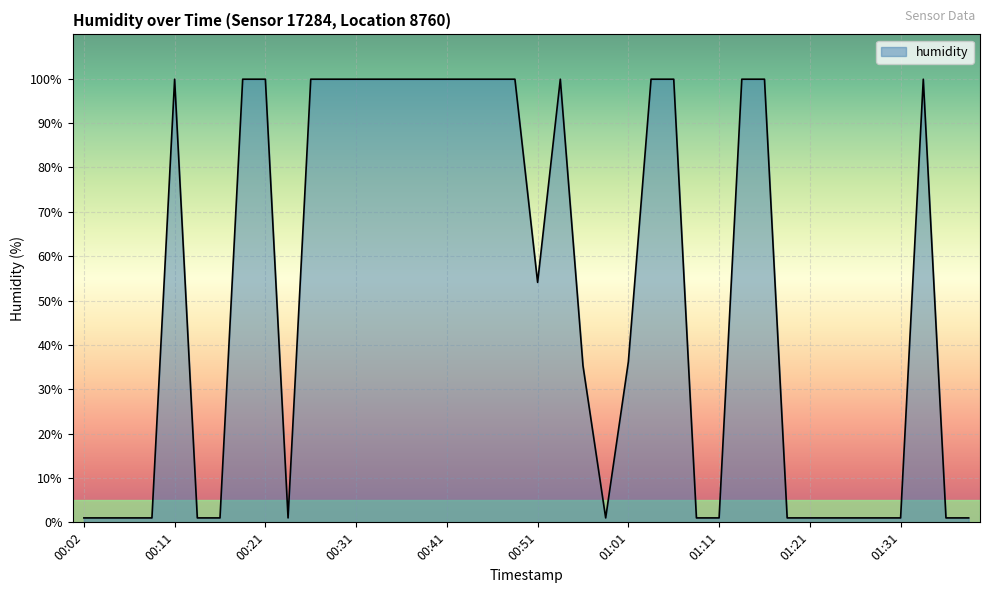

Count the number of categories in the chart.

40